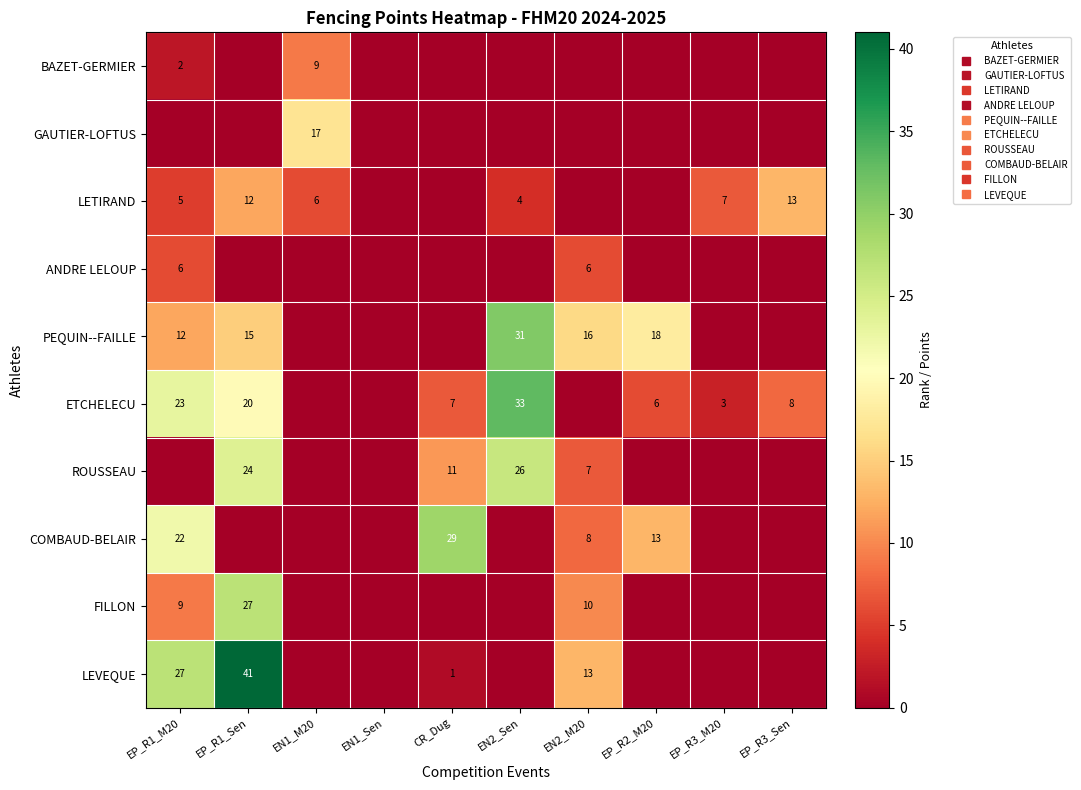

What is the maximum value shown in the chart?

41